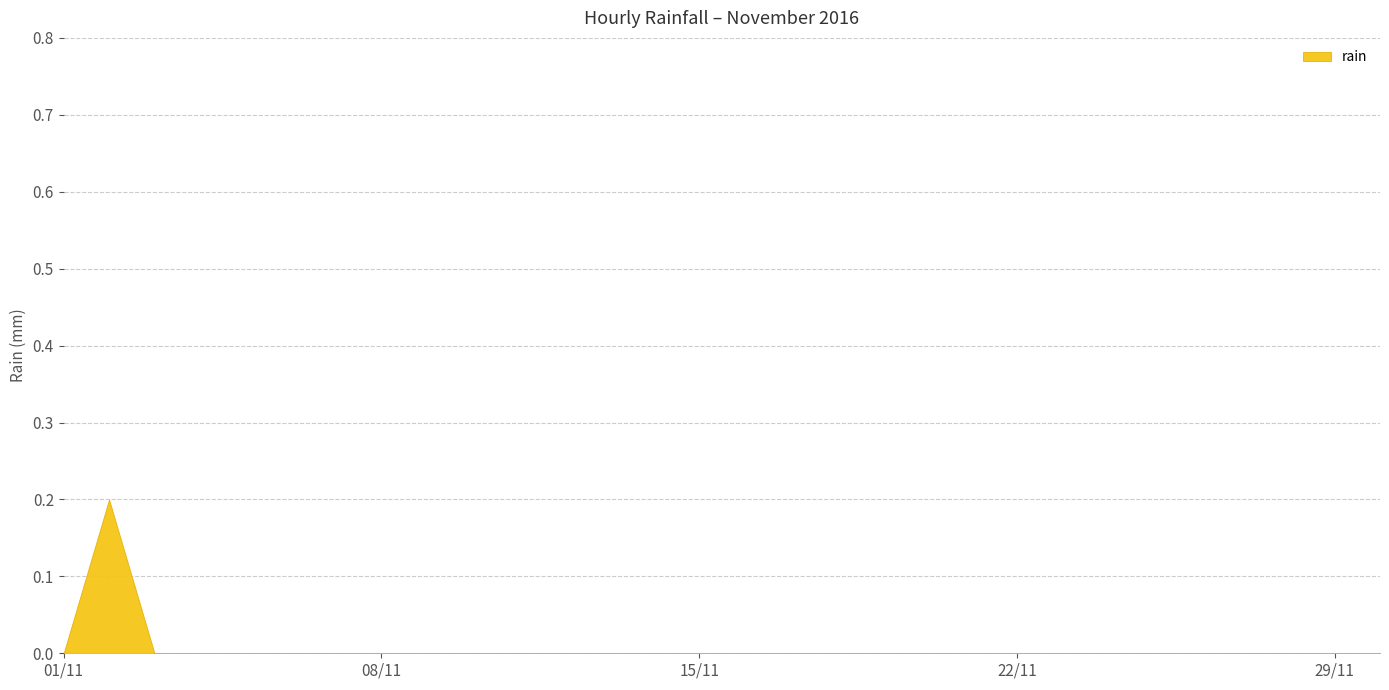

Reading left to right, what are all the values shown in this chart?

0.0	0.2	0.0	0.0	0.0	0.0	0.0	0.0	0.0	0.0	0.0	0.0	0.0	0.0	0.0	0.0	0.0	0.0	0.0	0.0	0.0	0.0	0.0	0.0	0.0	0.0	0.0	0.0	0.0	0.0